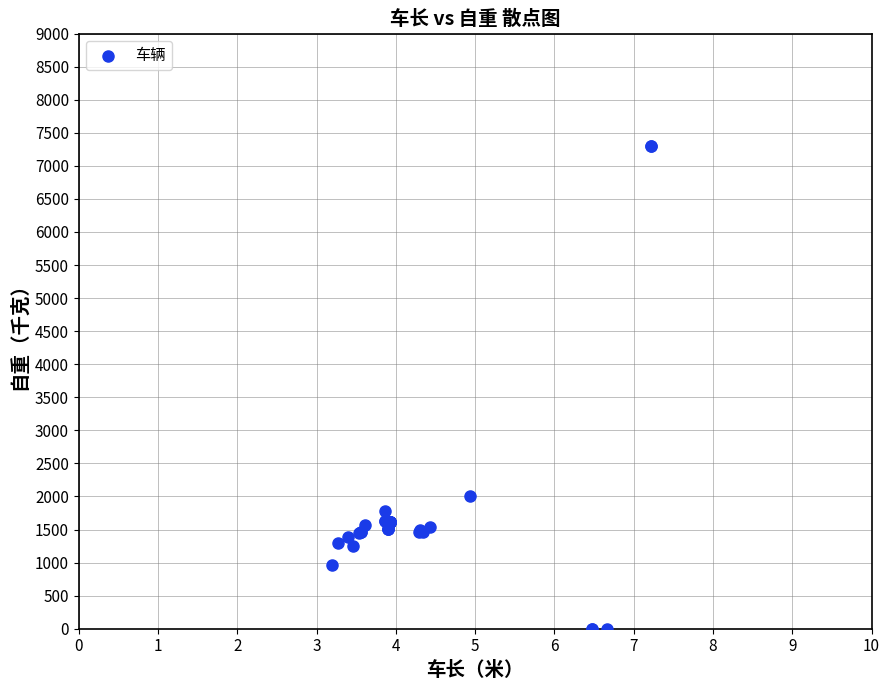

What Y value in the scatter plot is closest to 3650?

2001